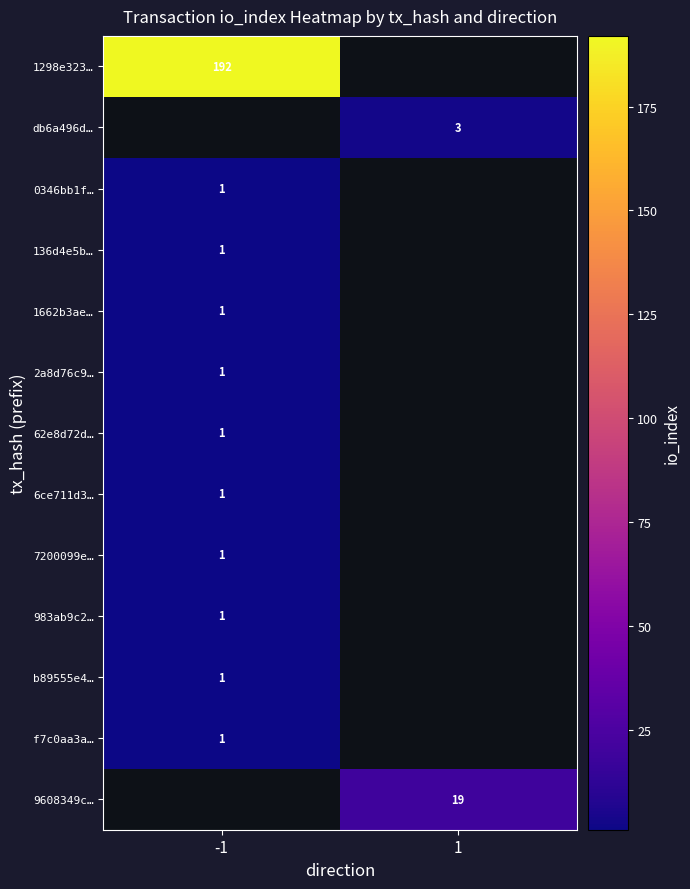

Is it true that 9608349c… equals 32 at 1?

False